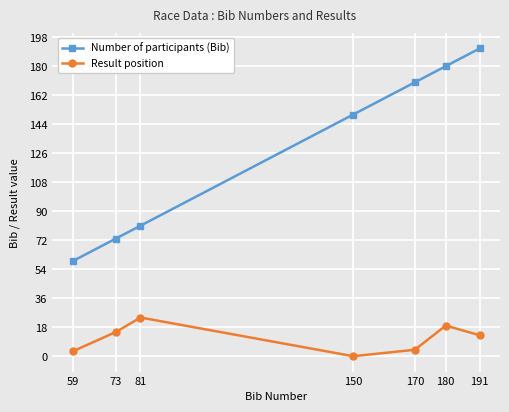

At which category is the sum across all series the highest?

191